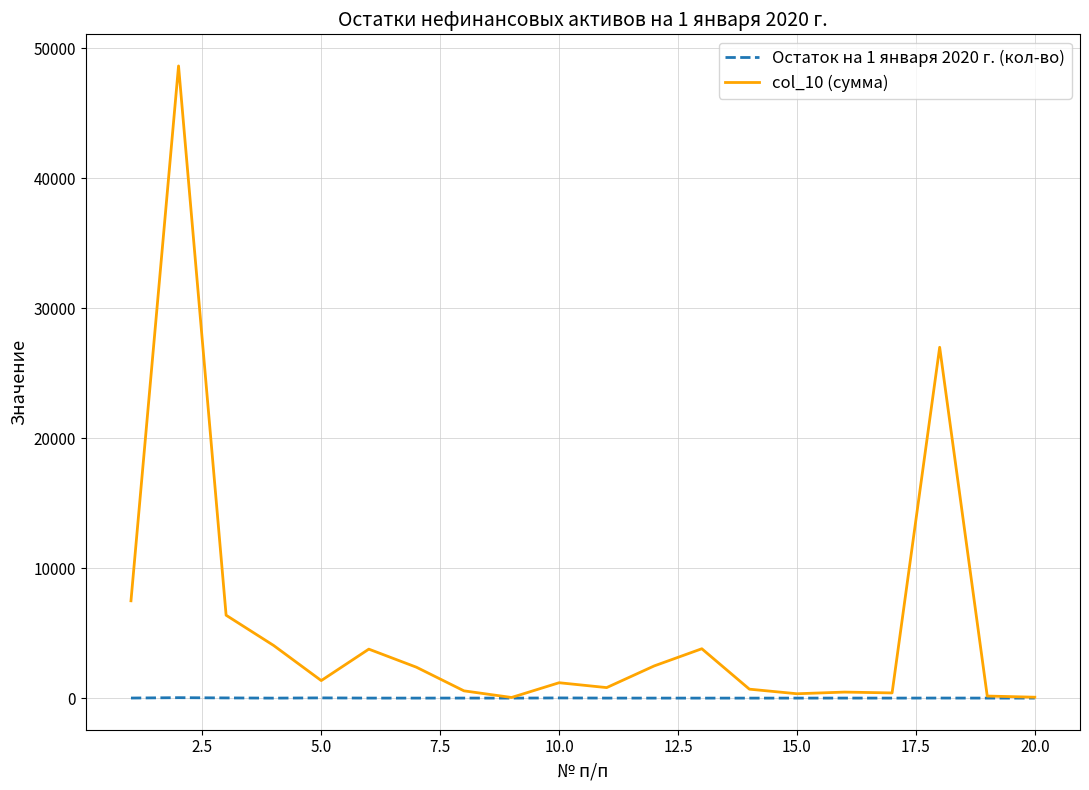

Does the chart display data point markers on the line(s)?

No